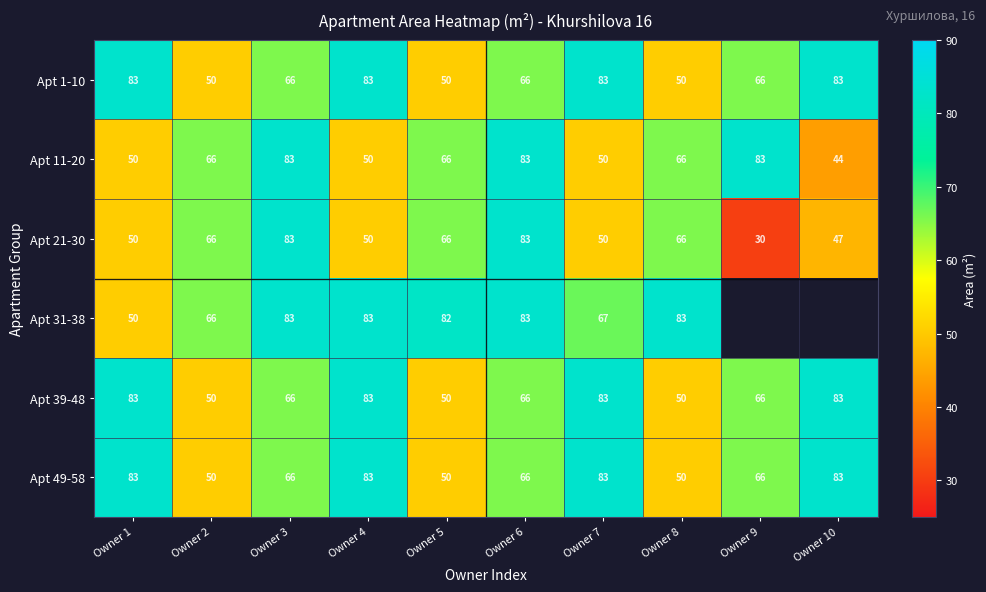

Between Owner 4 and Owner 7, which series saw the biggest shift?

Apt 31-38